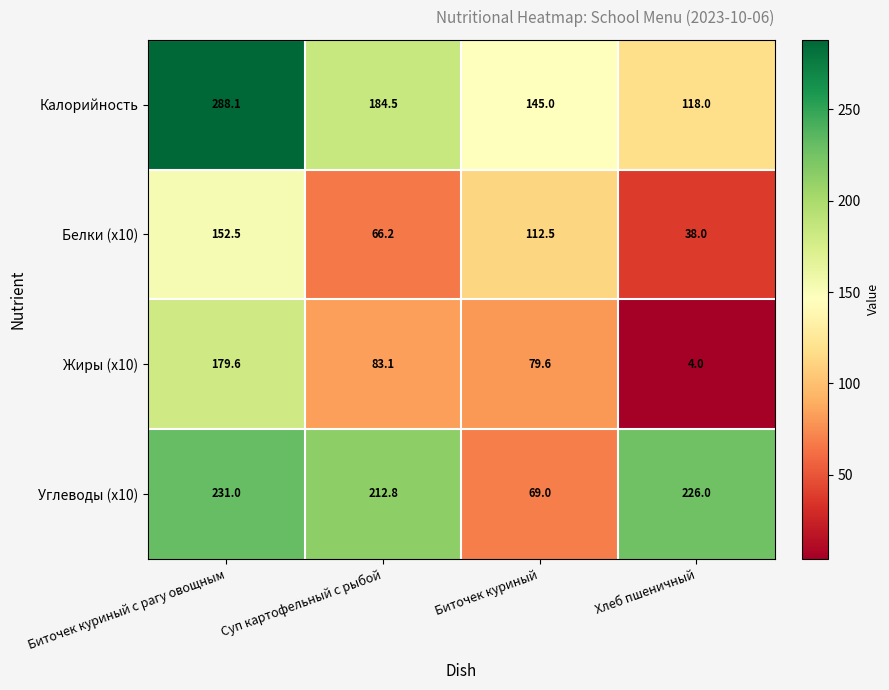

Count the number of data series in this chart.

4